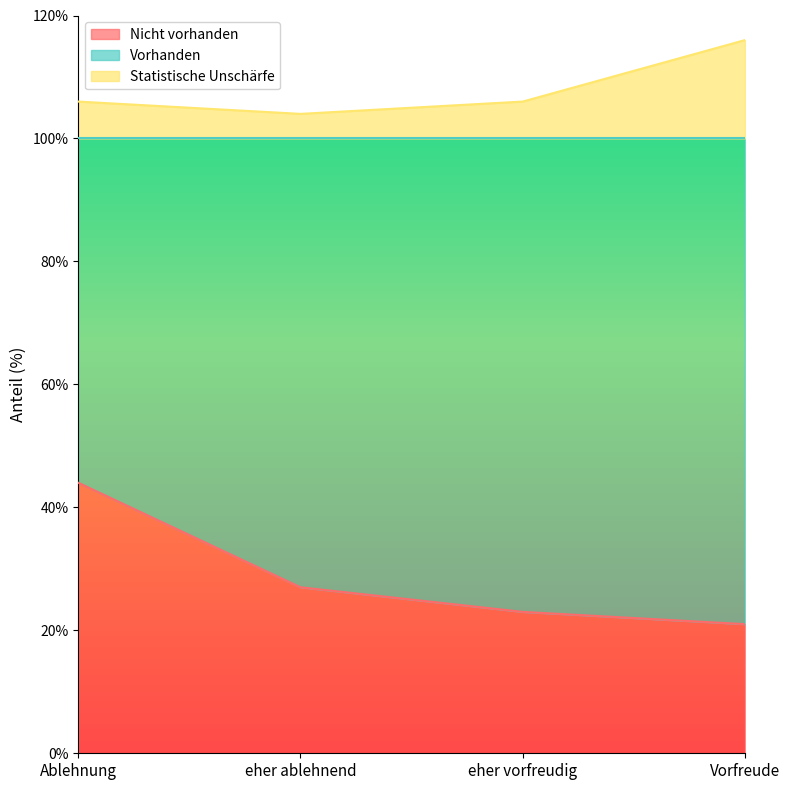

How many Statistische Unschärfe values are between 106 and 116?

3